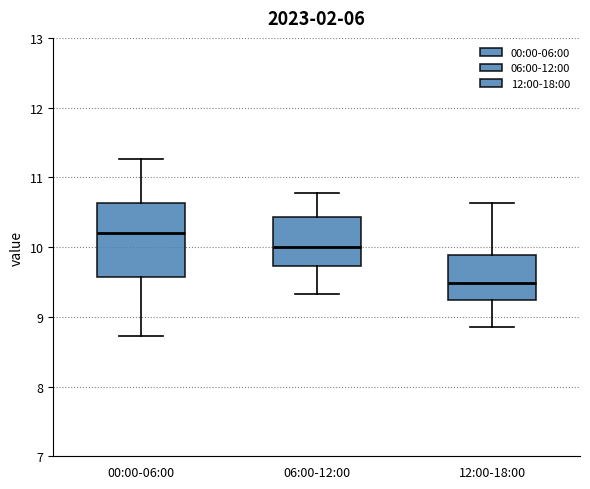

Which box is the tallest, from its lower edge to its upper edge?

00:00-06:00